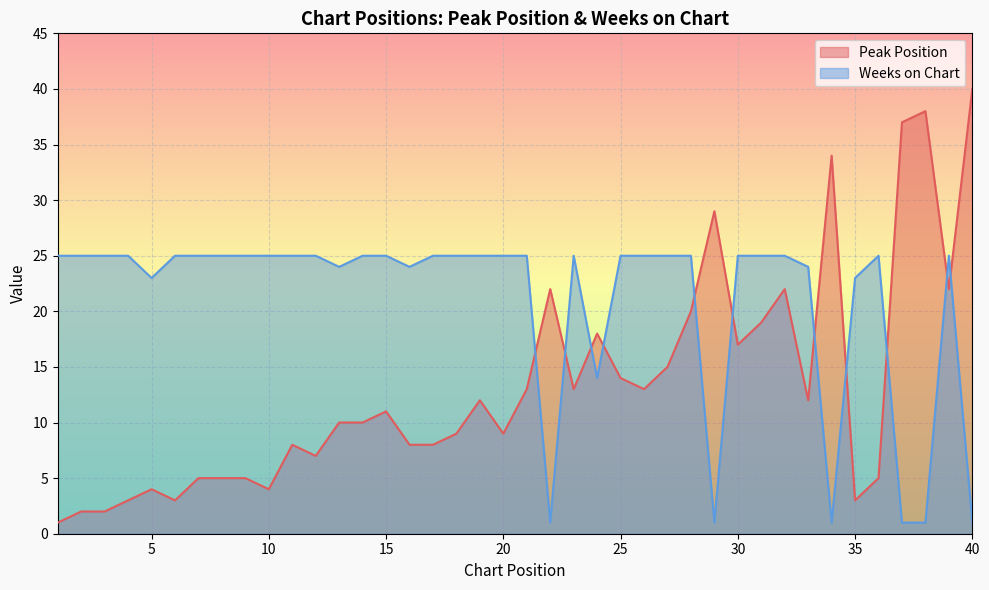

How many series are shown in this chart?

2